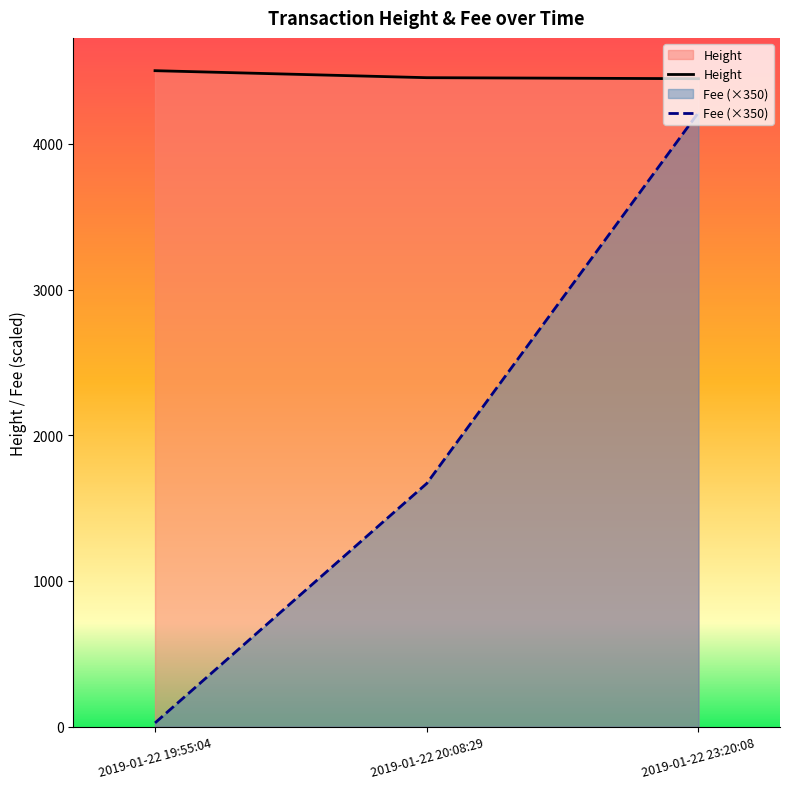

At which category is the sum across all series the highest?

2019-01-22 23:20:08